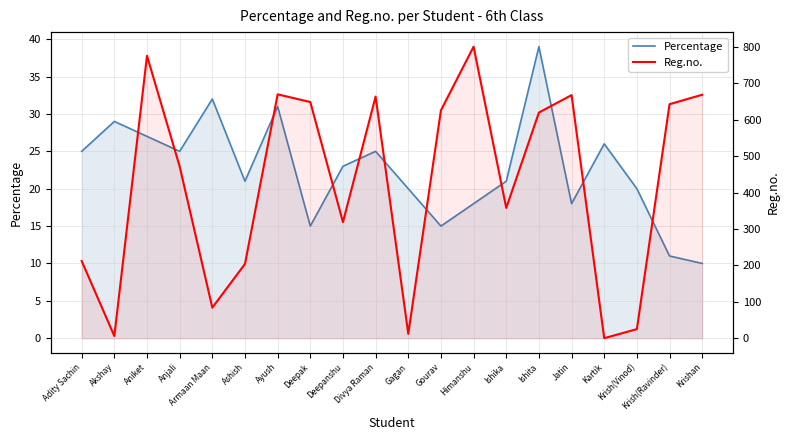

Is the value of Percentage at Gagan greater than the value of Reg.no. at Ishita?

No